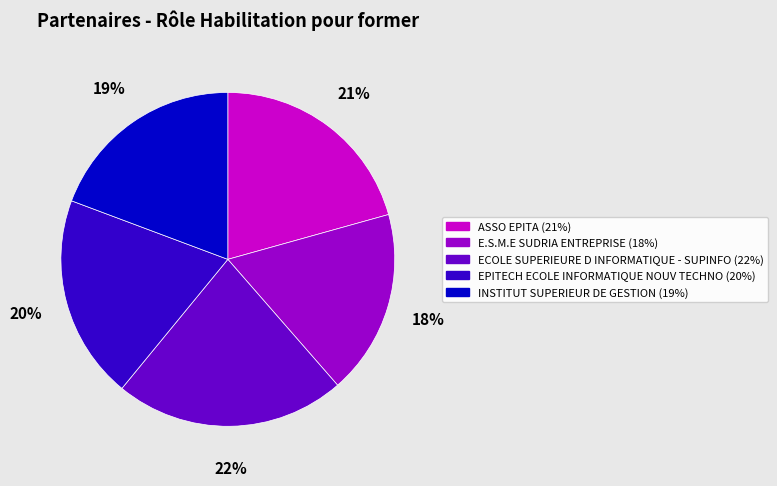

How many segments does this pie chart have?

5